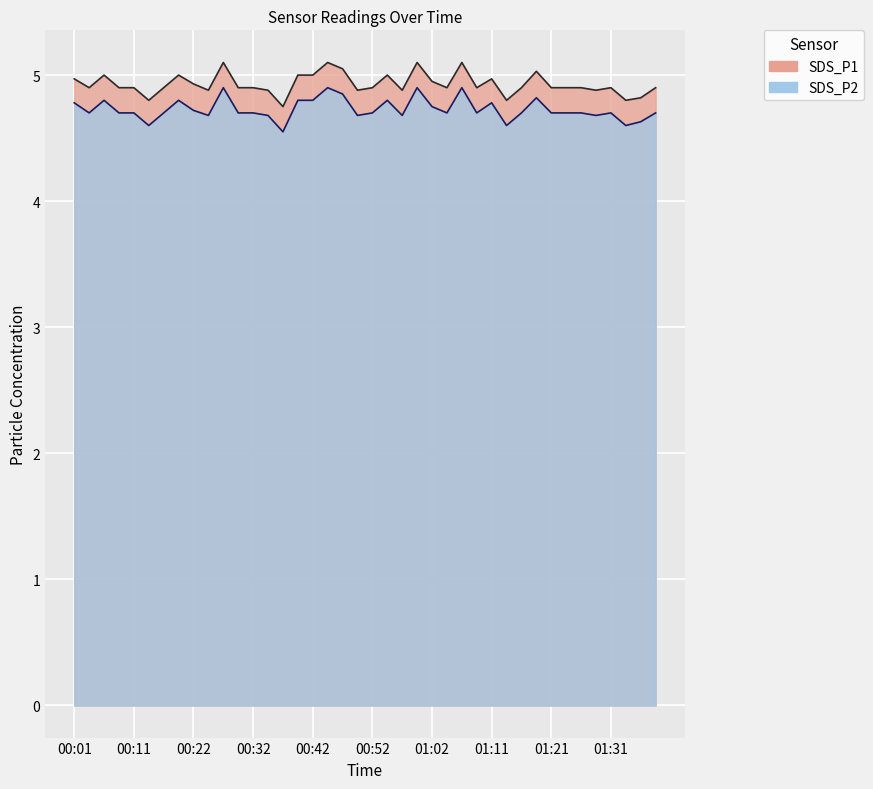

How many distinct data groups are displayed?

2